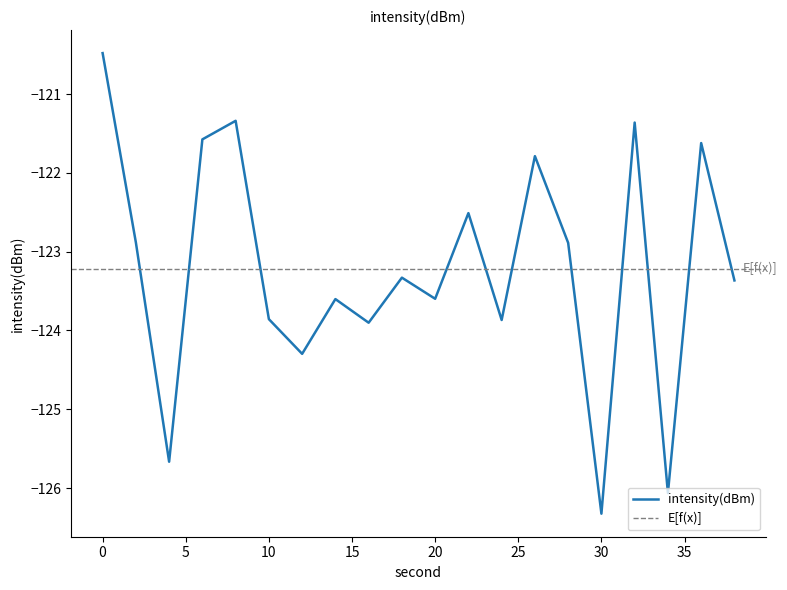

What is the sum of all values?

-2464.3